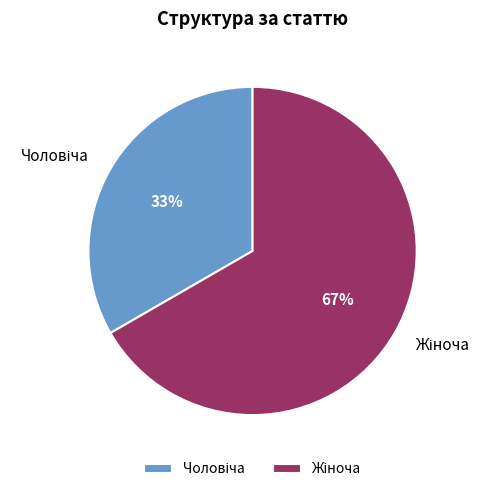

To the nearest percent, what is the average slice percentage?

50%